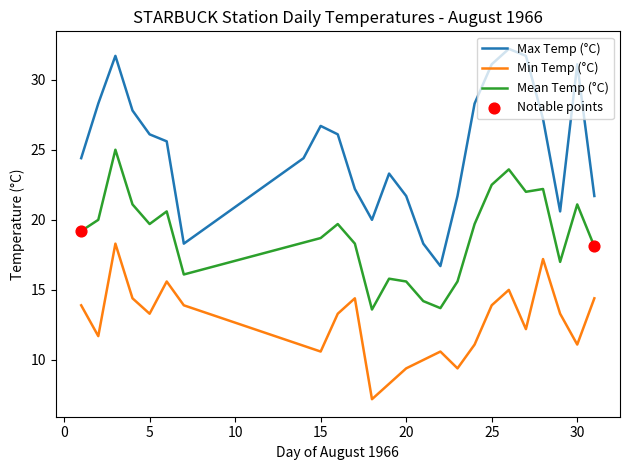

The value of Min Temp (°C) at 30 is 3.1. True or false?

False